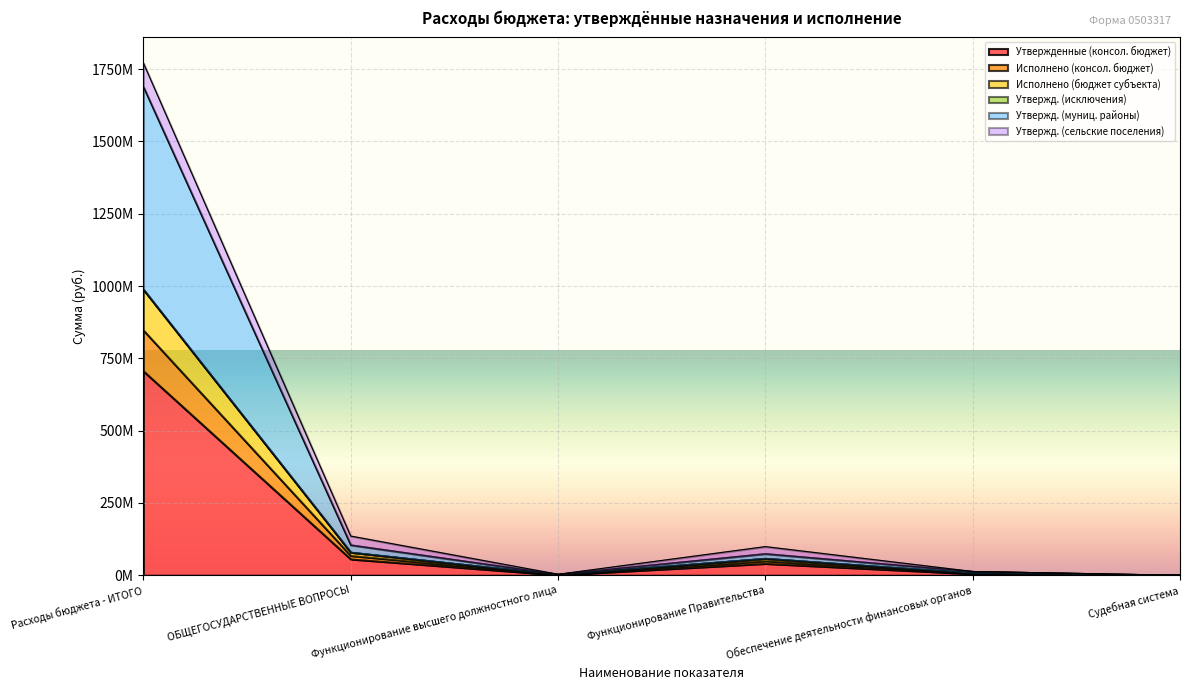

What is the label of the 5th point from the left?

Обеспечение деятельности финансовых органов